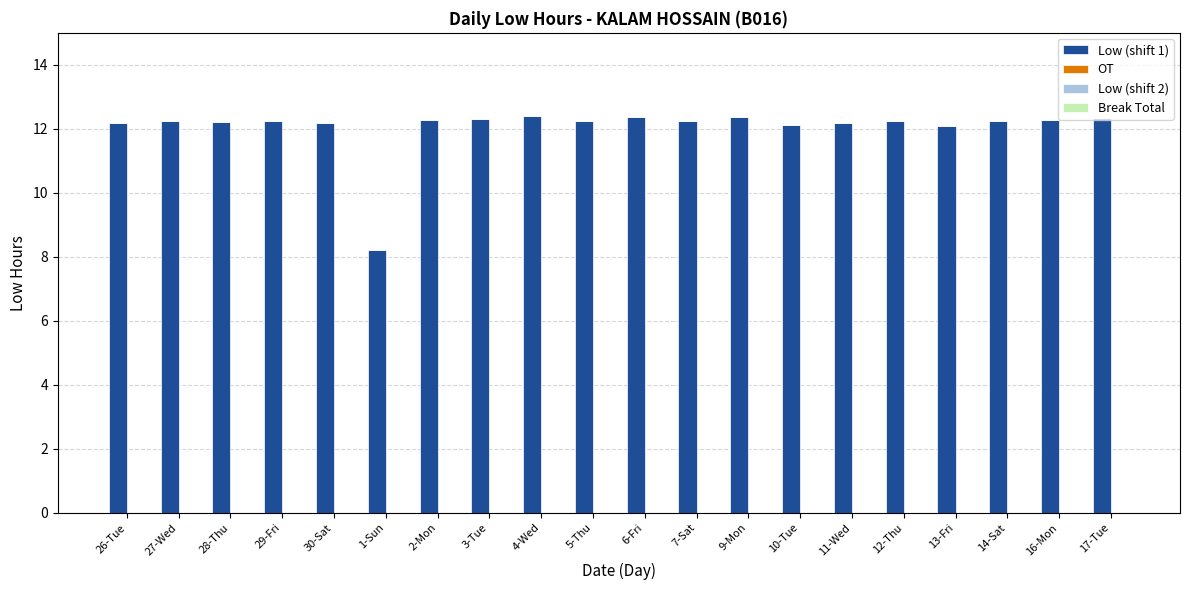

What is the approximate value at 1-Sun?

8.2